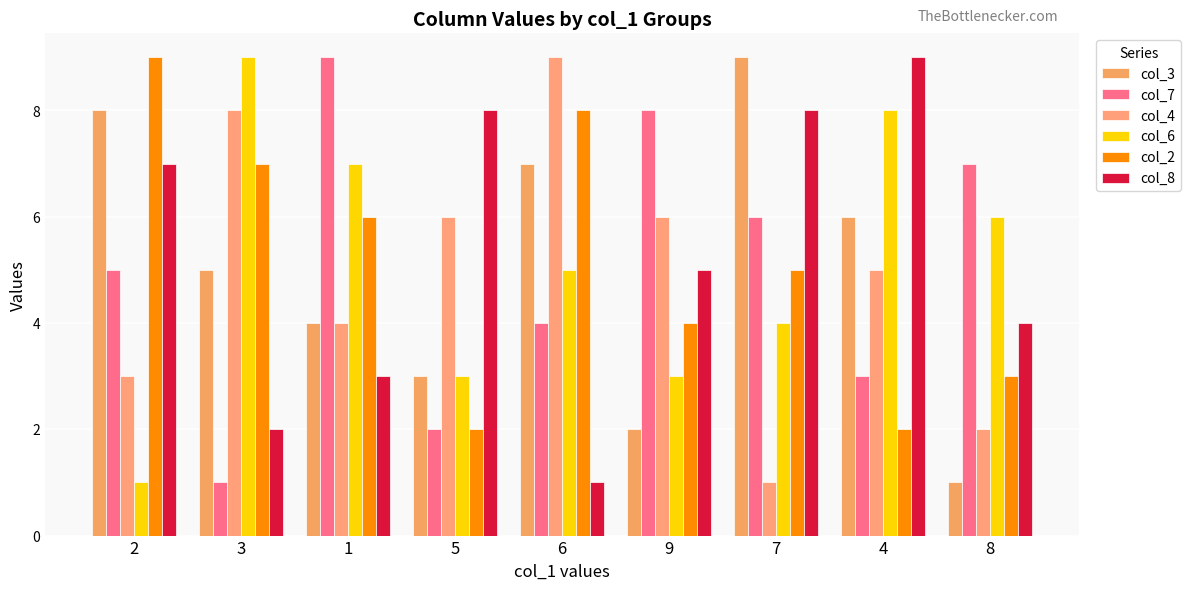

Count the number of data series in this chart.

6